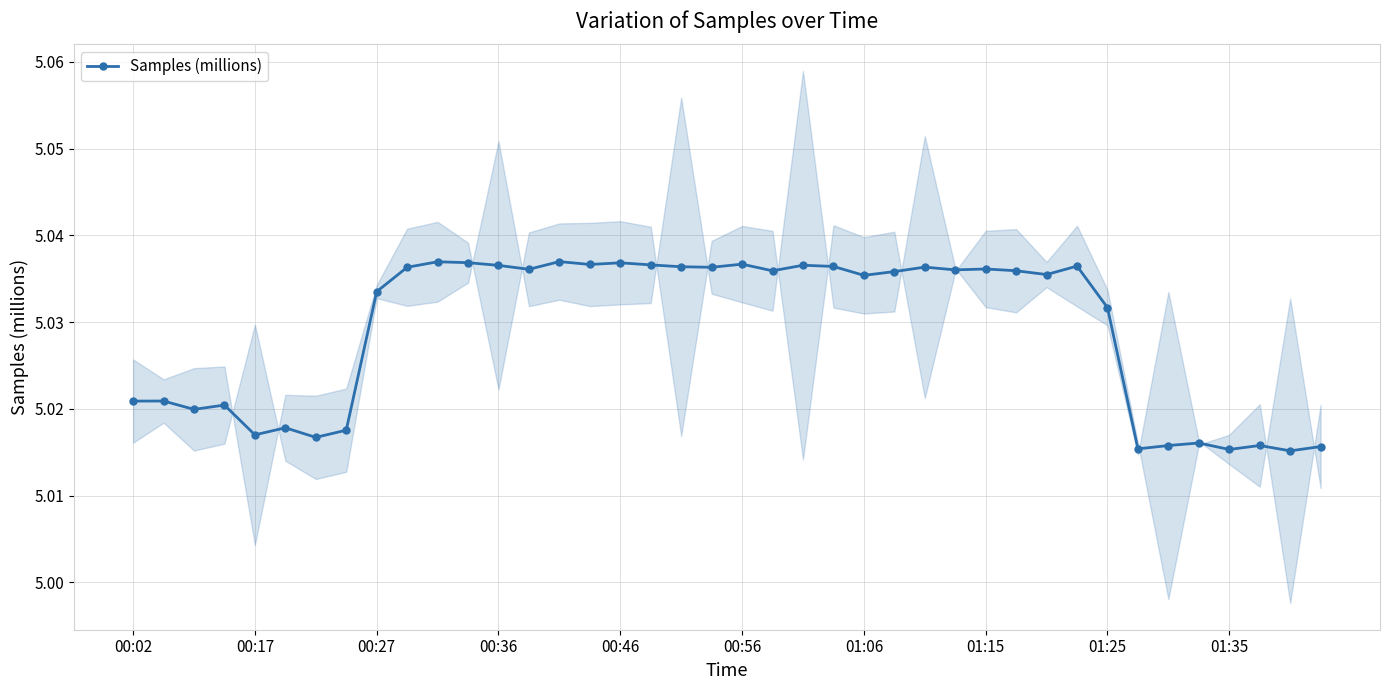

Between 39 and 00:27, which is larger?

00:27